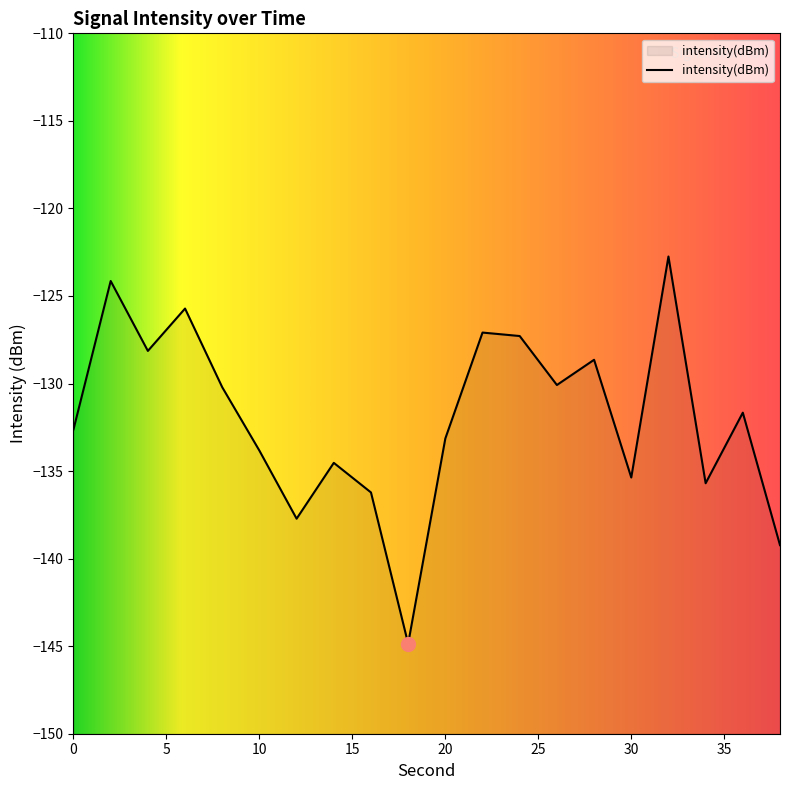

How many values exceed -131?

9